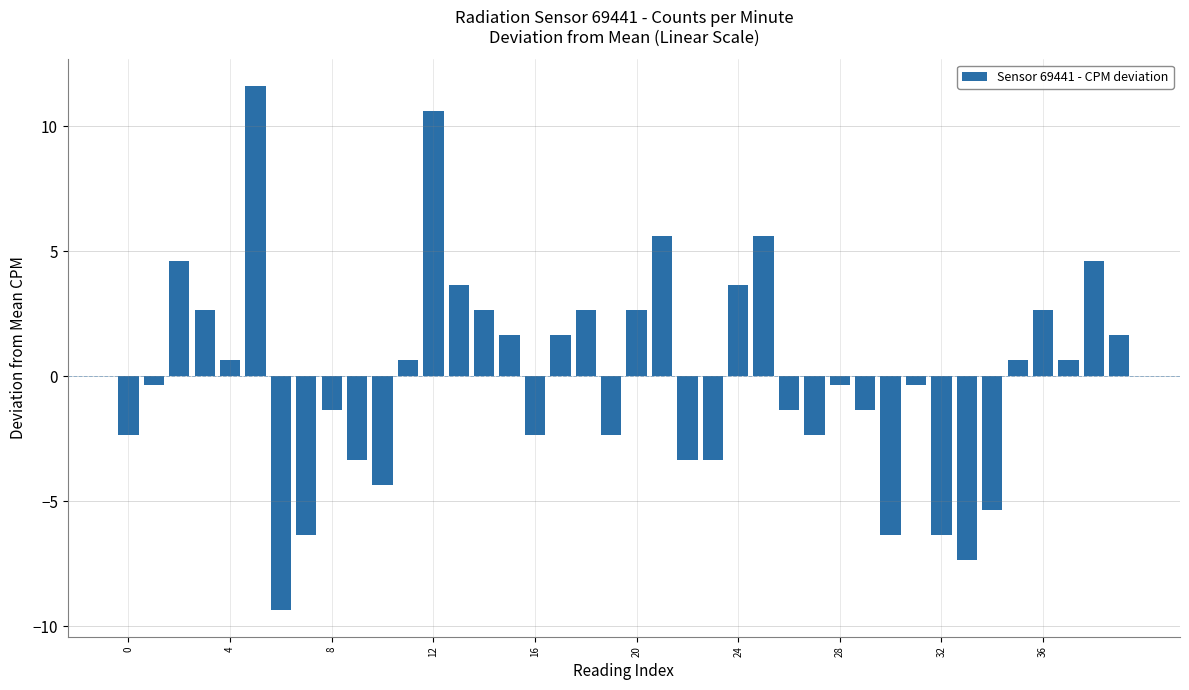

What is the difference between the maximum and minimum values?

21.0